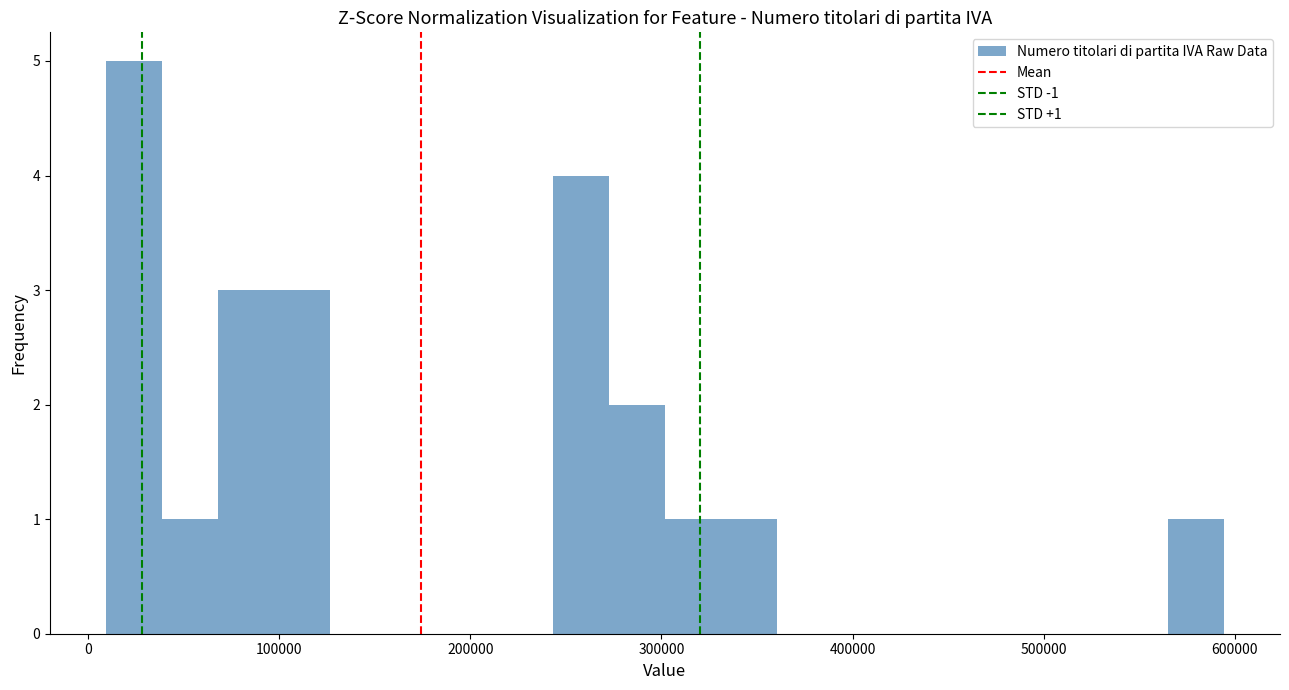

Around what value on the x-axis is the tallest bar? Give the approximate position of its centre, as read against the axis.

20000